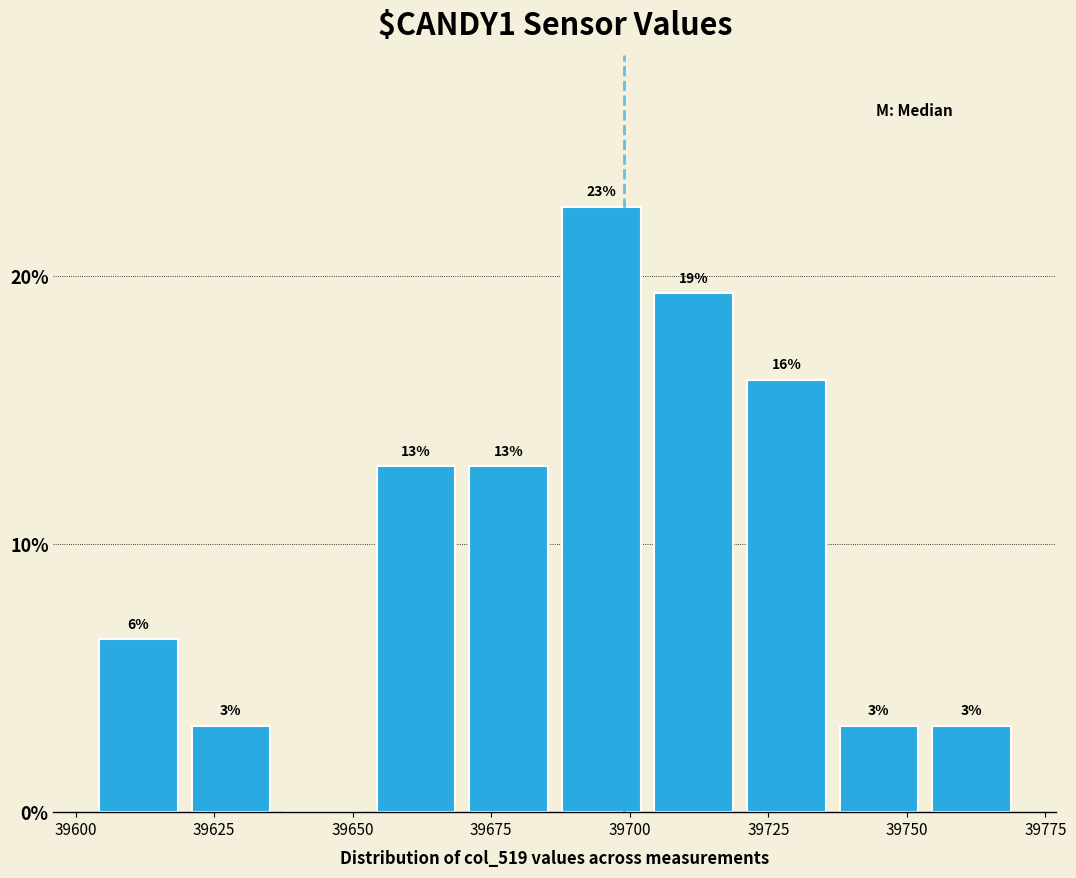

Read against the x-axis, roughly where is the centre of the tallest bar?

39695